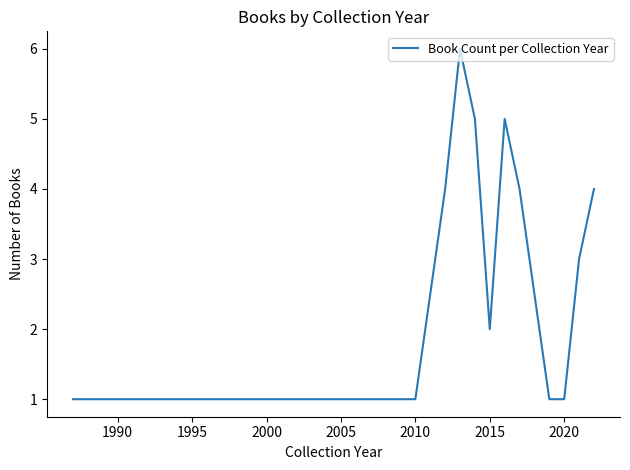

What is the difference between the maximum and minimum values?

5